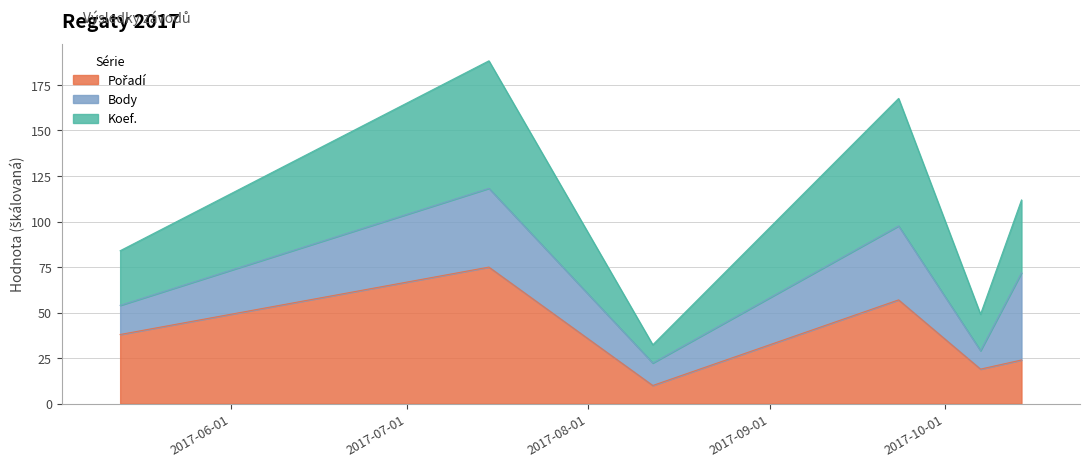

Does the chart have visible grid lines?

Yes